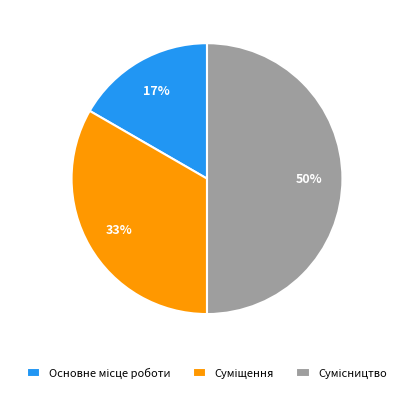

To the nearest percent, what is the difference between the largest and smallest slice percentages?

33%